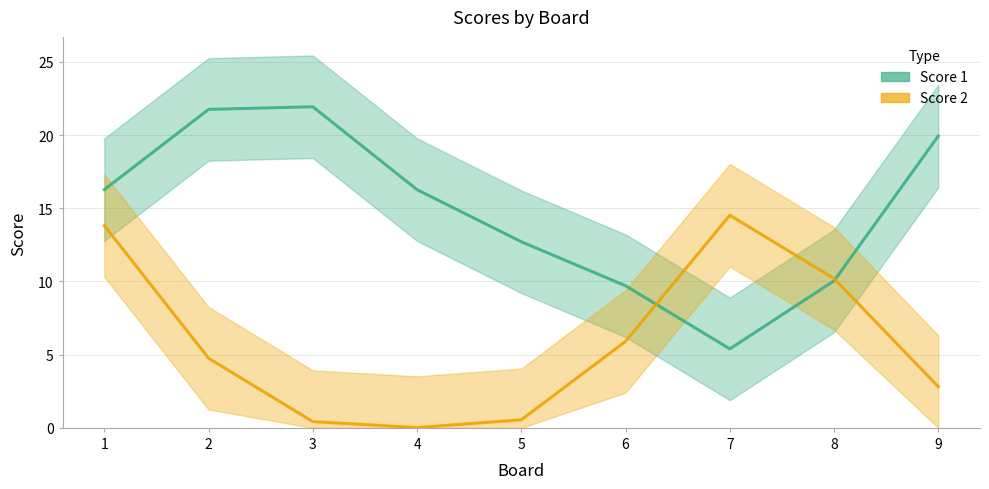

What is the greatest value displayed?

21.9